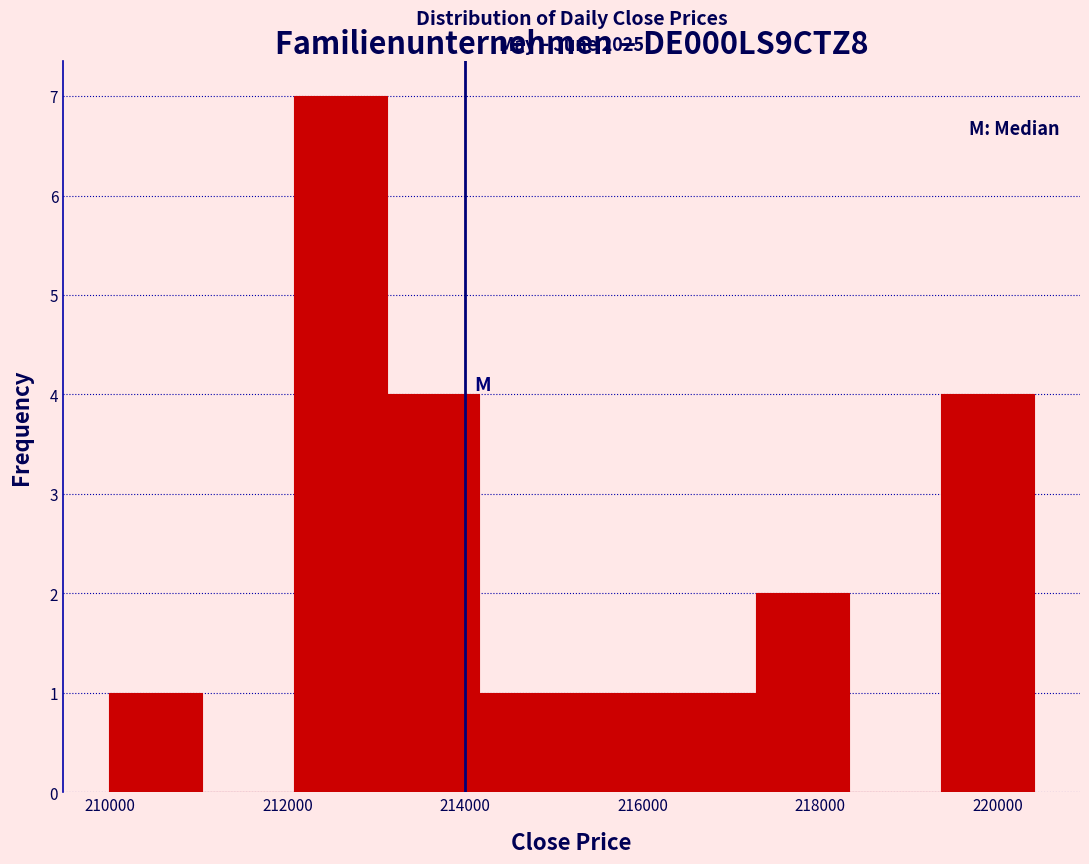

Over which range of the x-axis is the bar tallest?

212000 to 213200